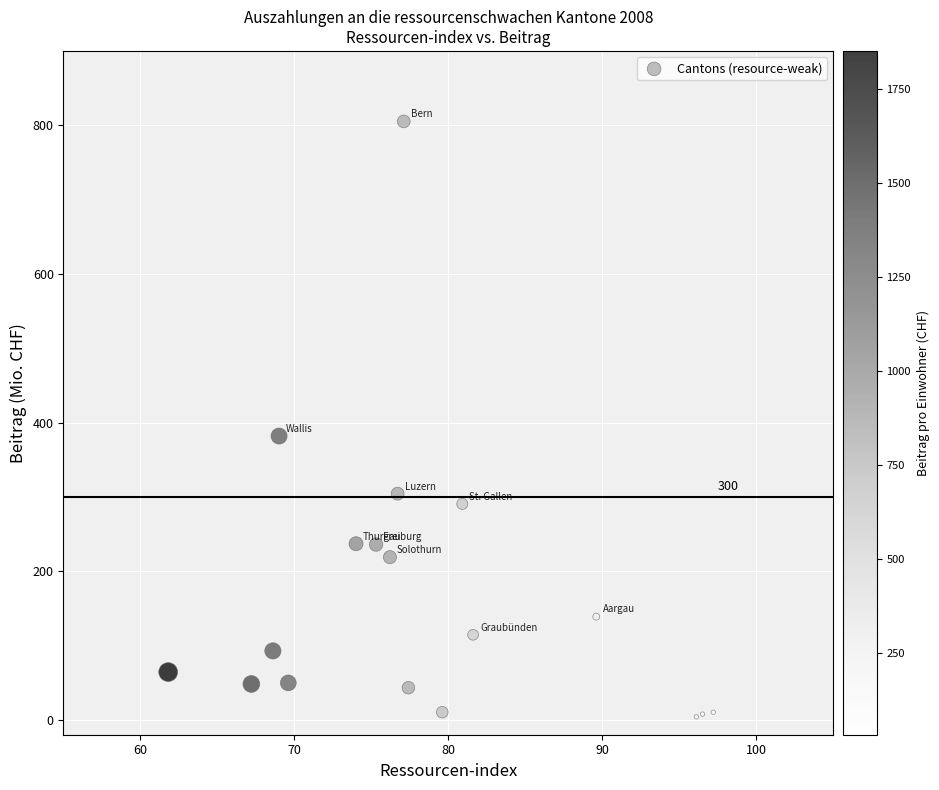

What Y value in the scatter plot is closest to 404?

381.8